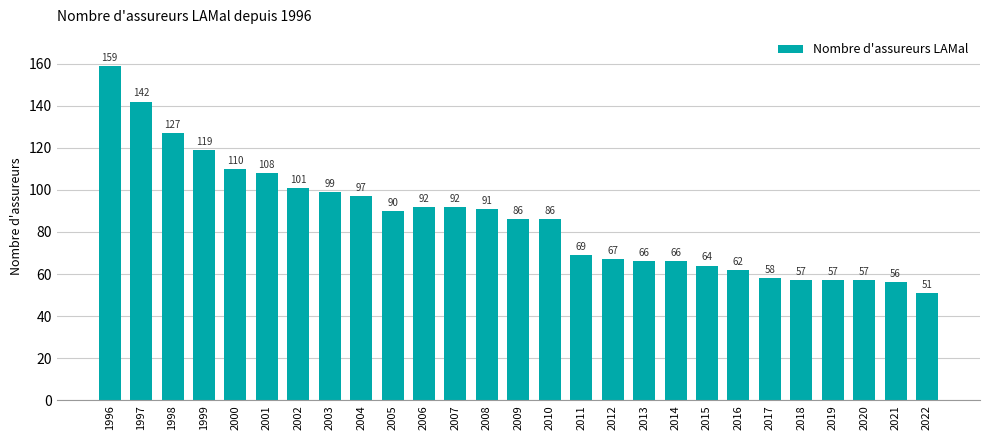

How many series are shown in this chart?

1